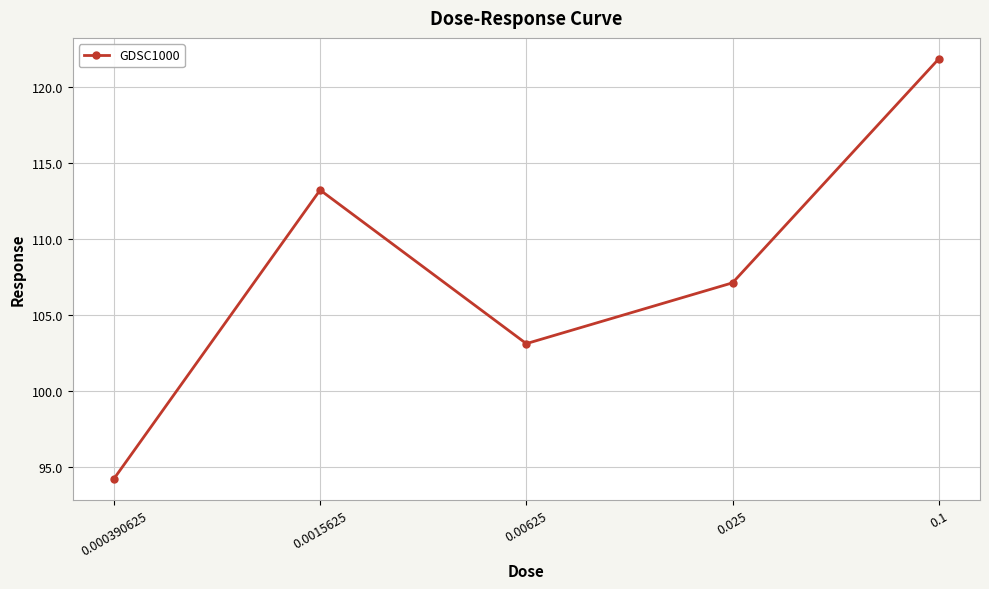

Reading right to left, transcribe all the data shown in this chart.

121.8	107.1	103.1	113.2	94.2